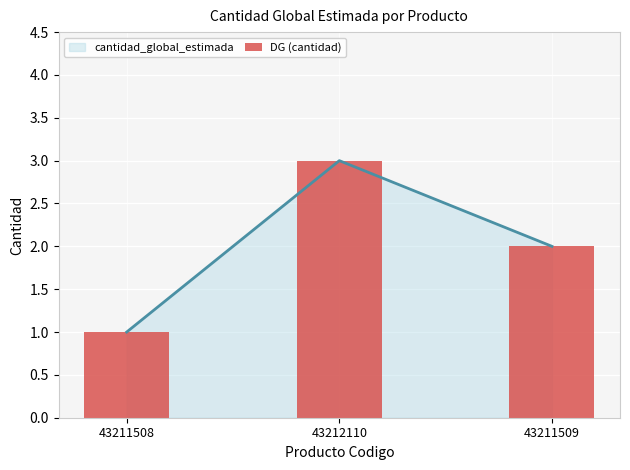

What is the label of the 3rd bar from the right?

43211508